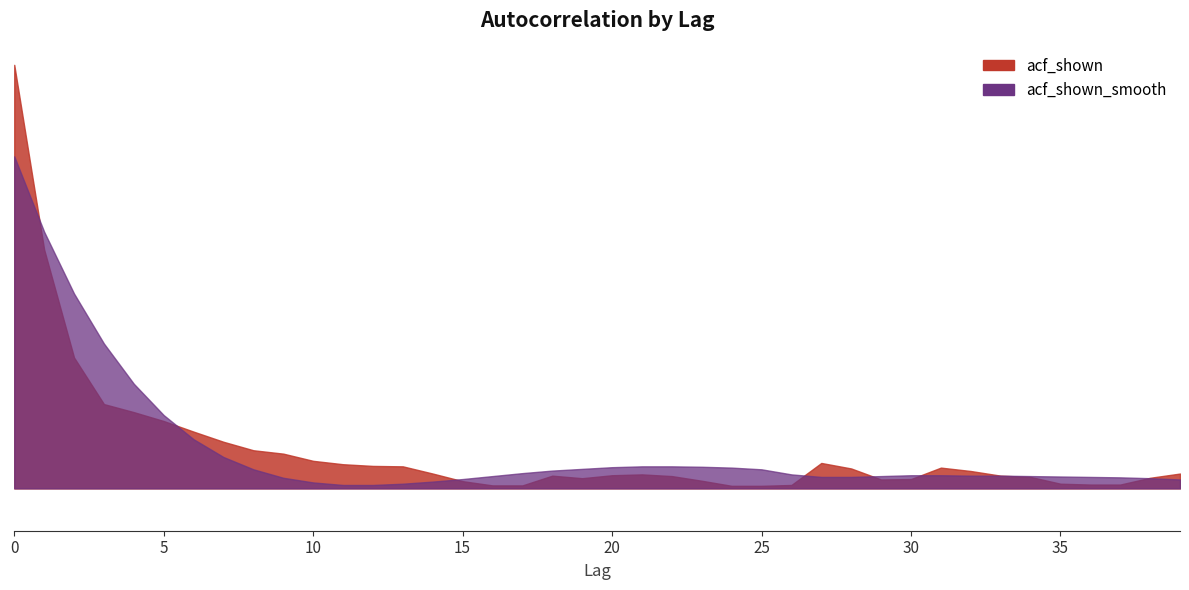

What is the difference between the second highest and minimum values in the acf_shown series?

0.6